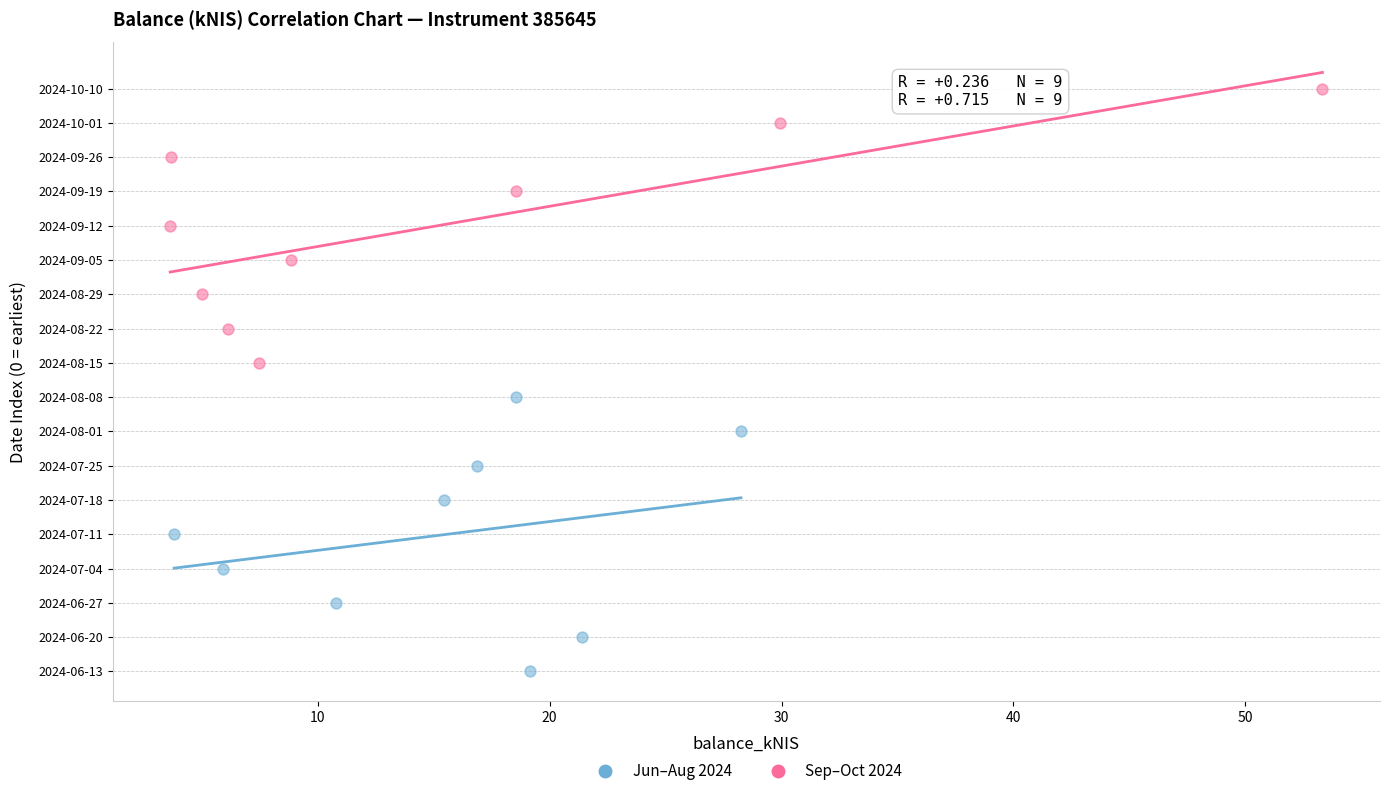

Which series contains the lowest Y value?

Jun–Aug 2024